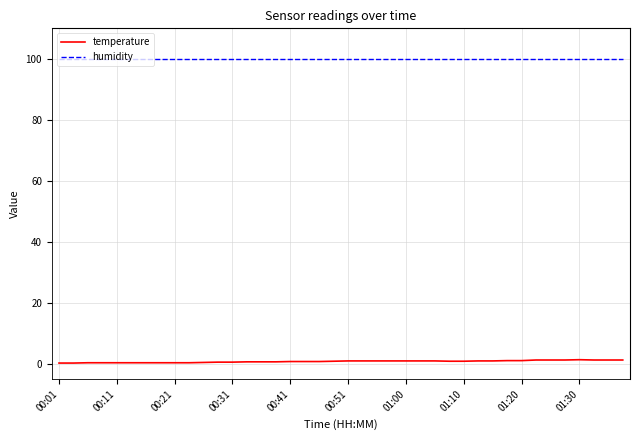

Rank the series by their maximum value, from highest to lowest.

humidity, temperature